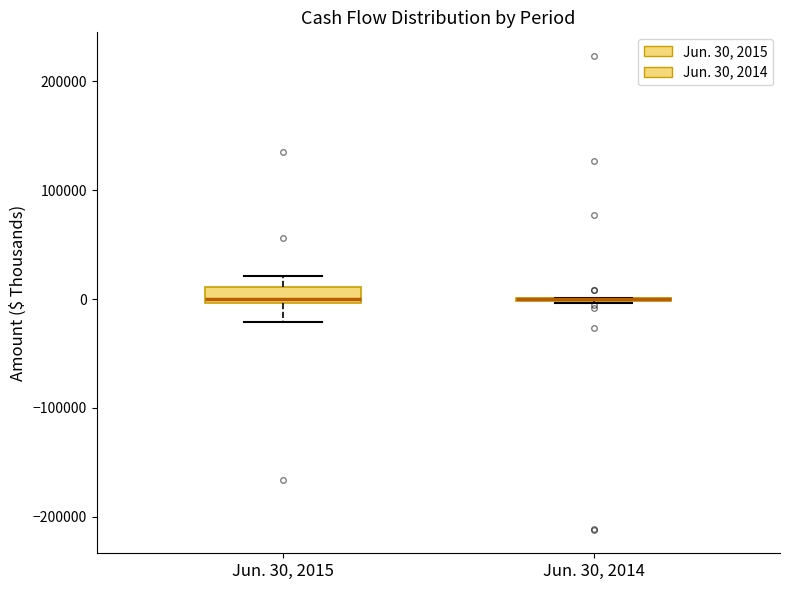

Comparing the boxes themselves (not the whiskers), which one is the tallest?

Jun. 30, 2015